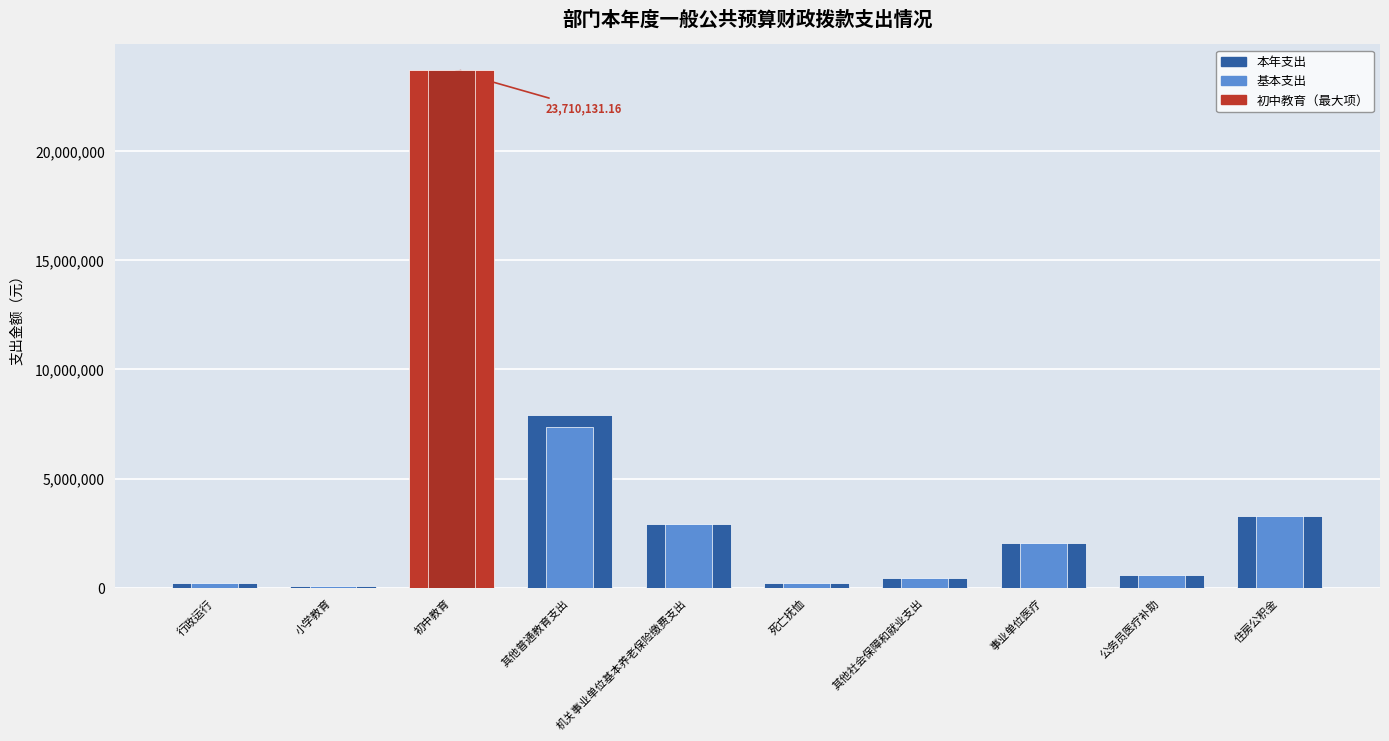

Rank the series by their average value, from highest to lowest.

本年支出, 基本支出